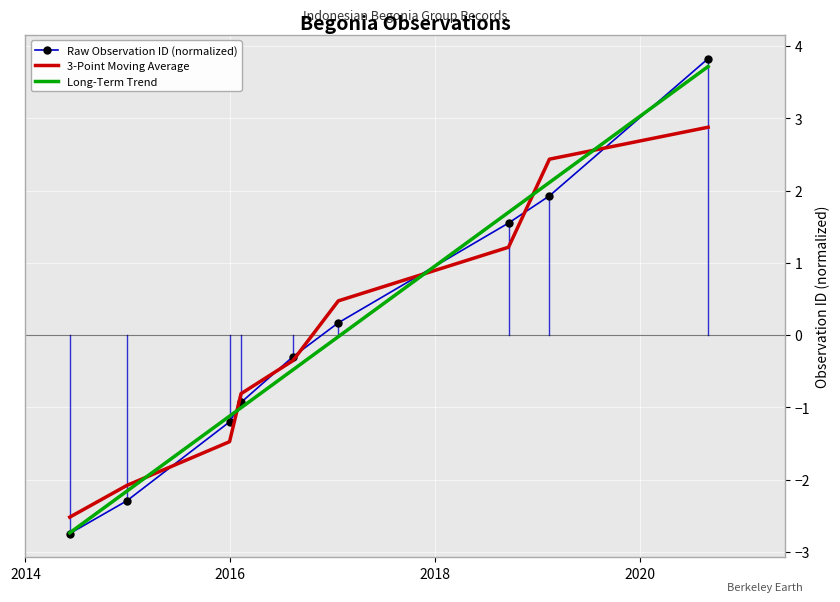

How many positive values does the 3-Point Moving Average series have?

4